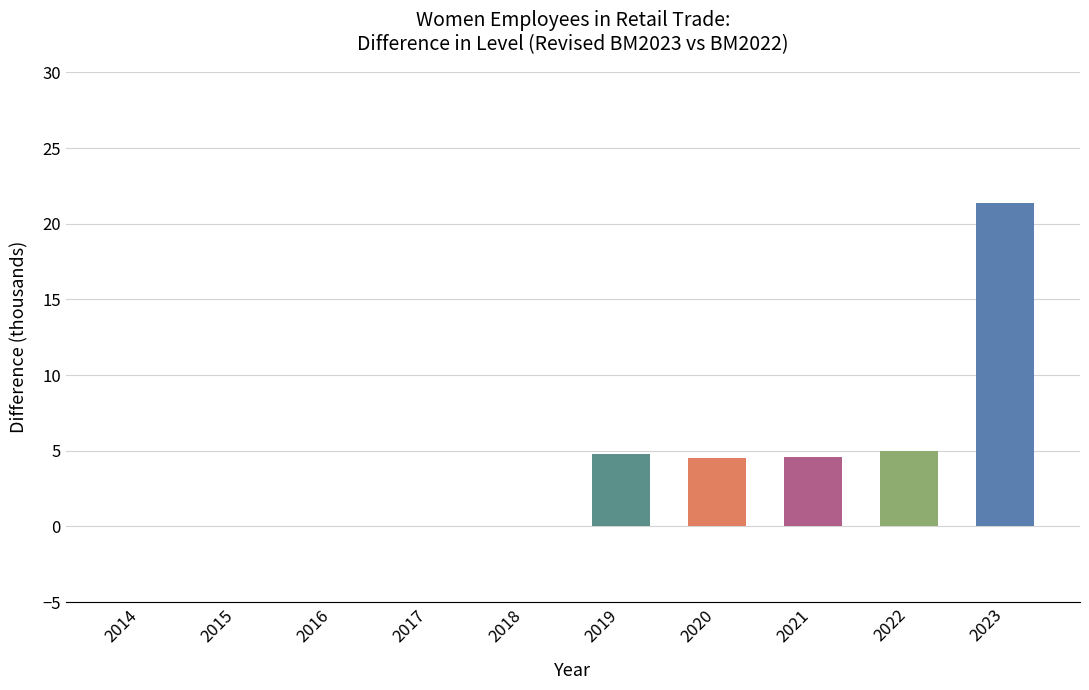

Count the number of categories in the chart.

10